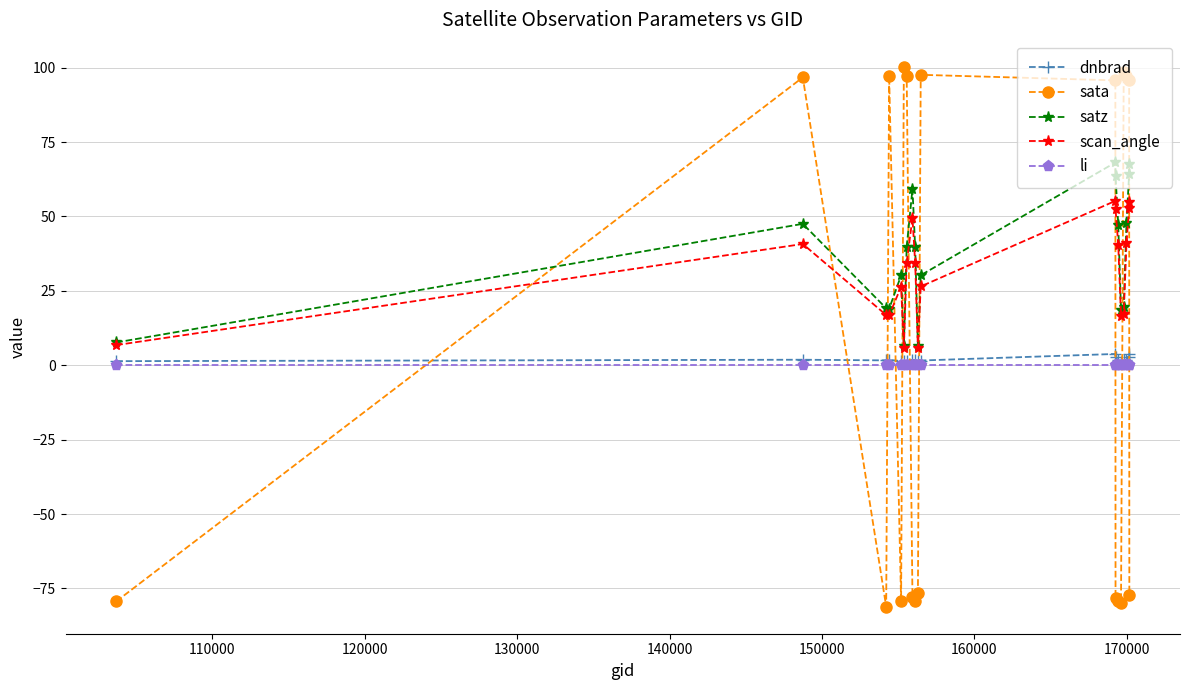

Which series has the largest range (max minus min)?

sata